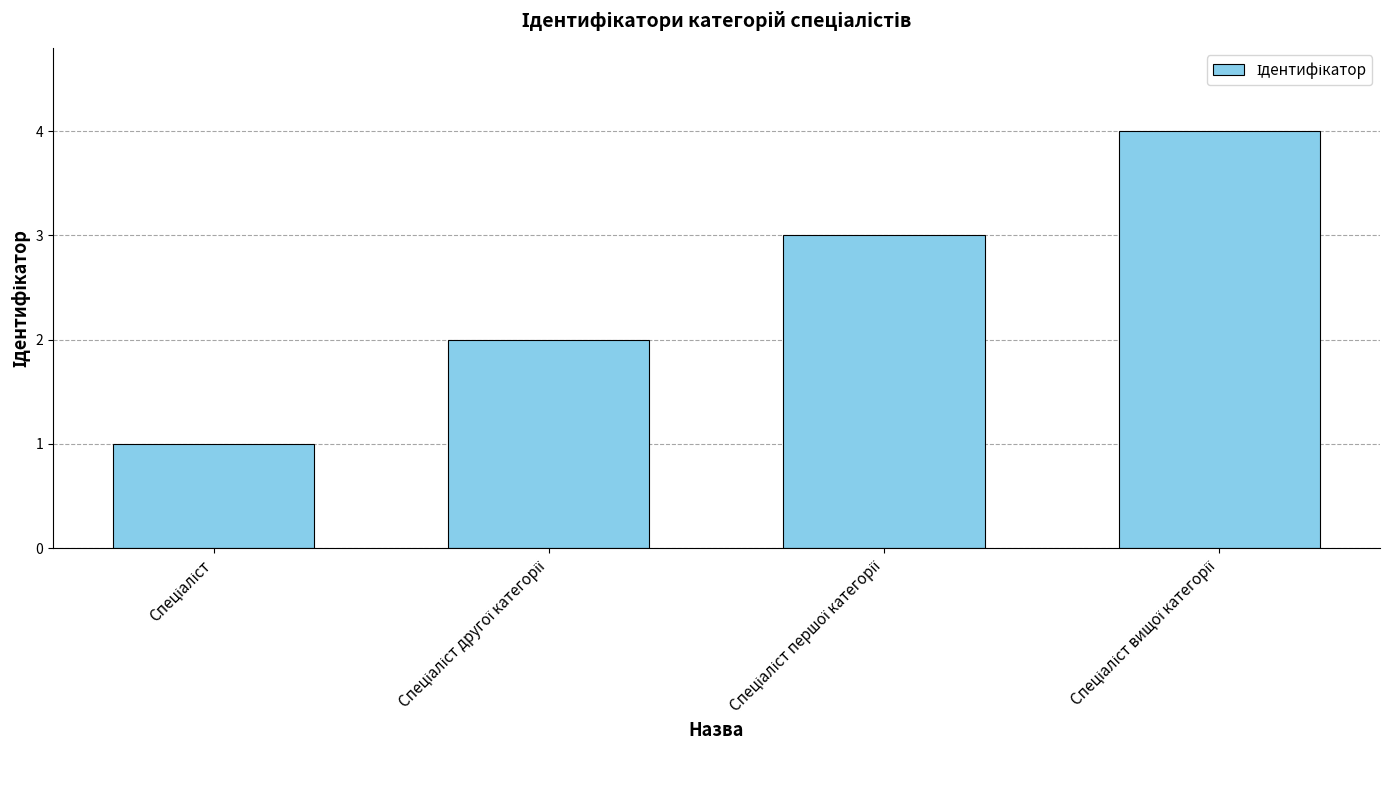

How many bars are there in total?

4